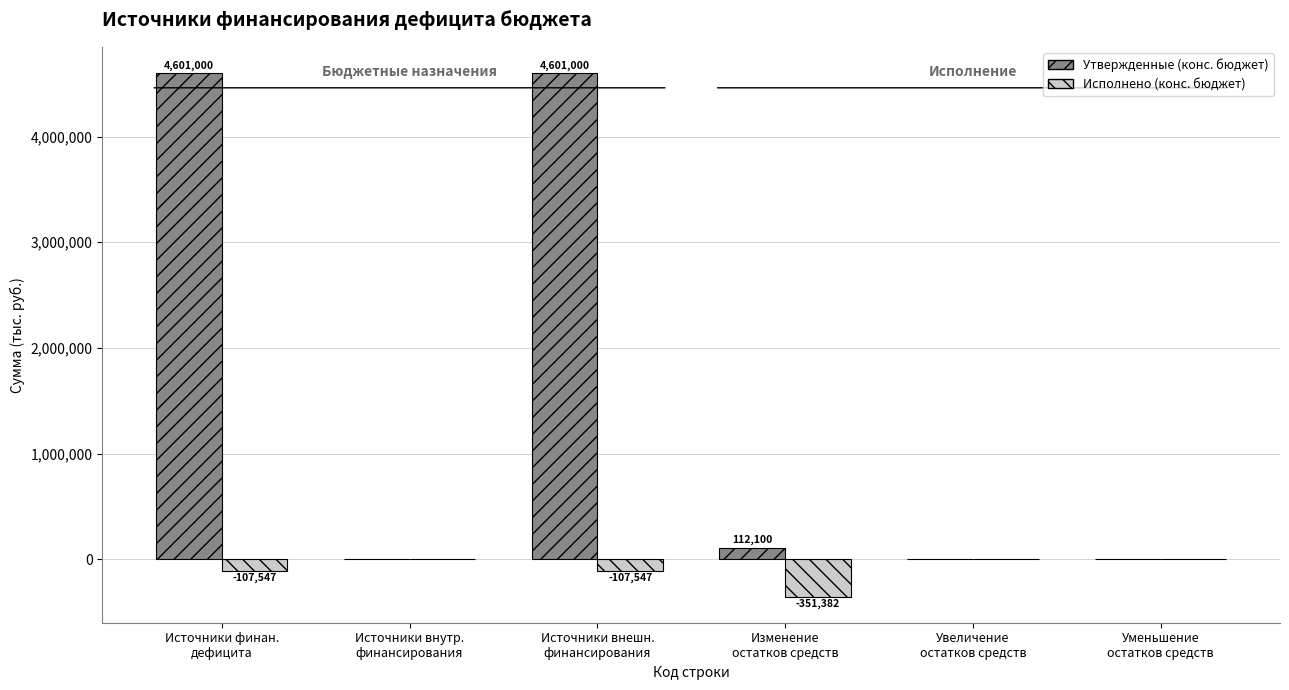

Which series has the largest total across all categories?

Утвержденные (конс. бюджет)